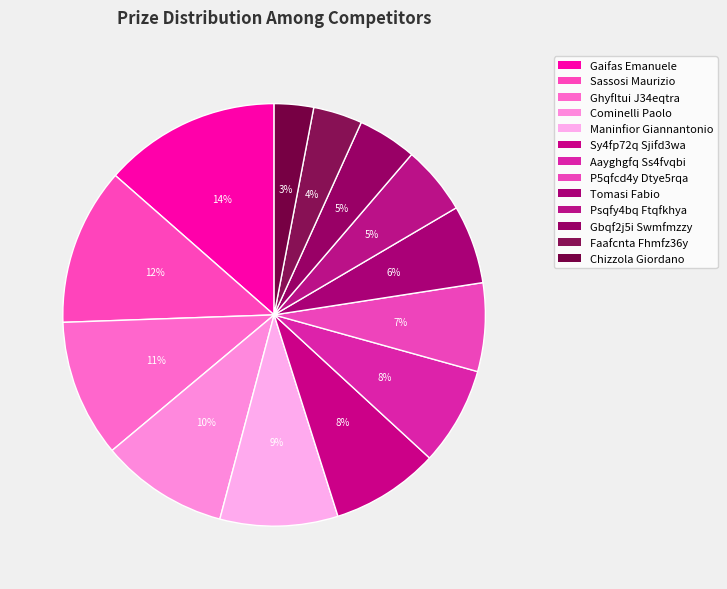

Is it true that Ghyfltui J34eqtra is 11% of the pie?

True